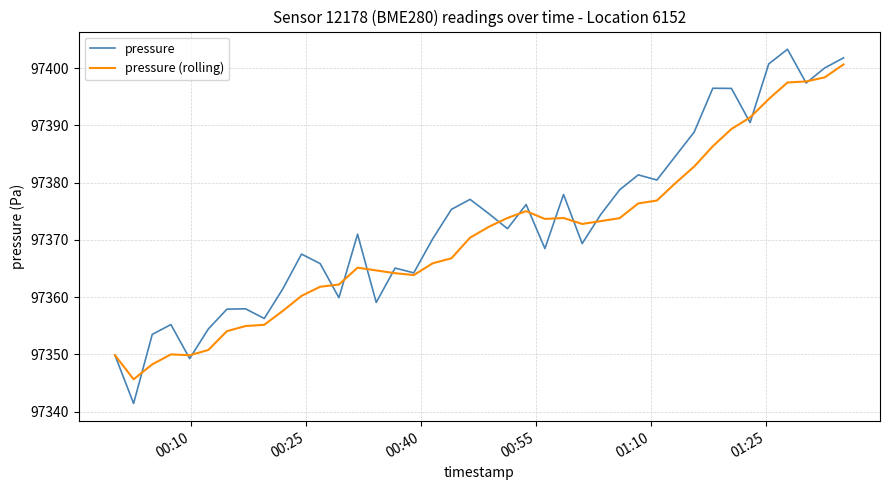

What is the greatest value displayed?

97403.3